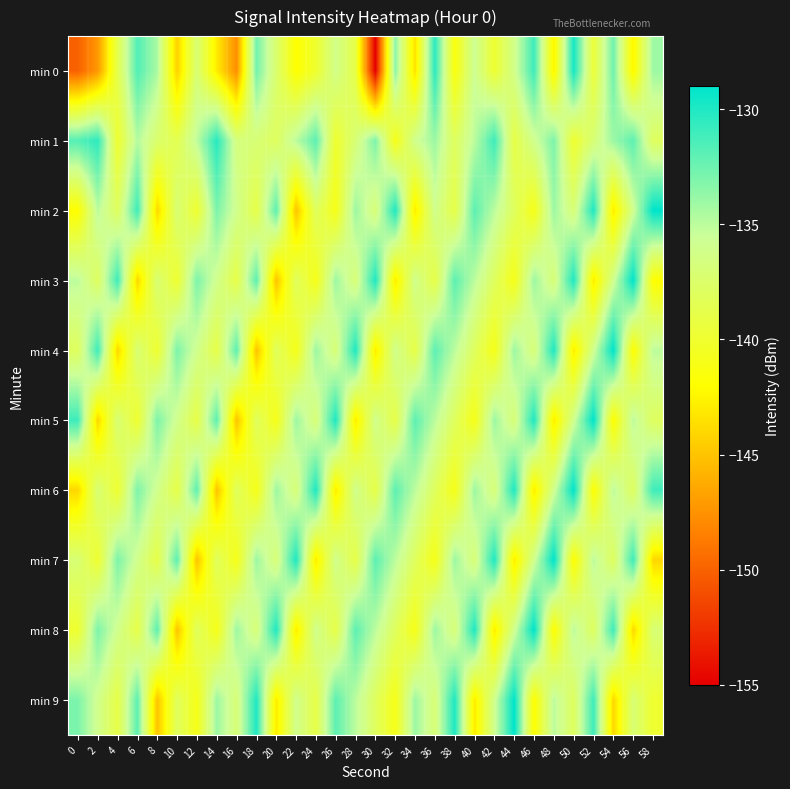

Count the number of categories in the chart.

30